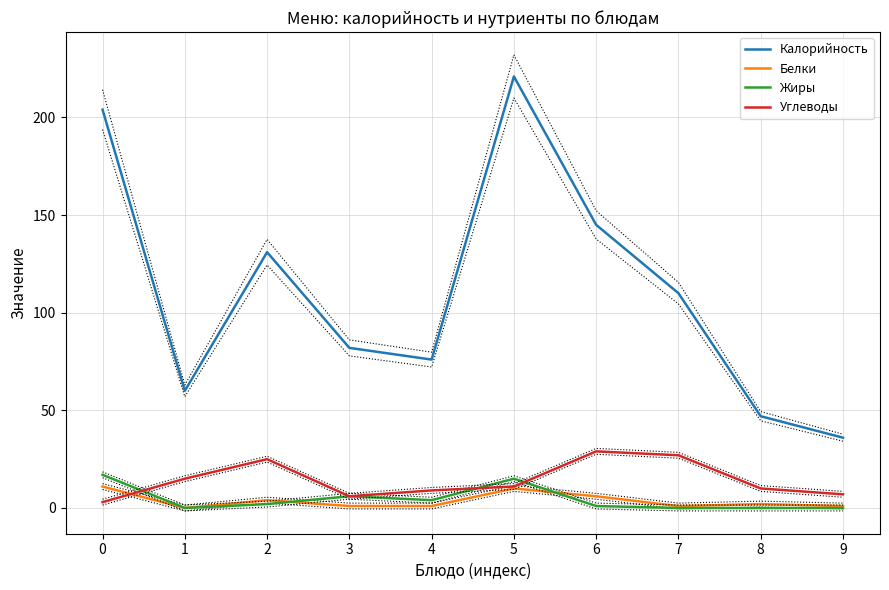

How many data points does each series have?

10